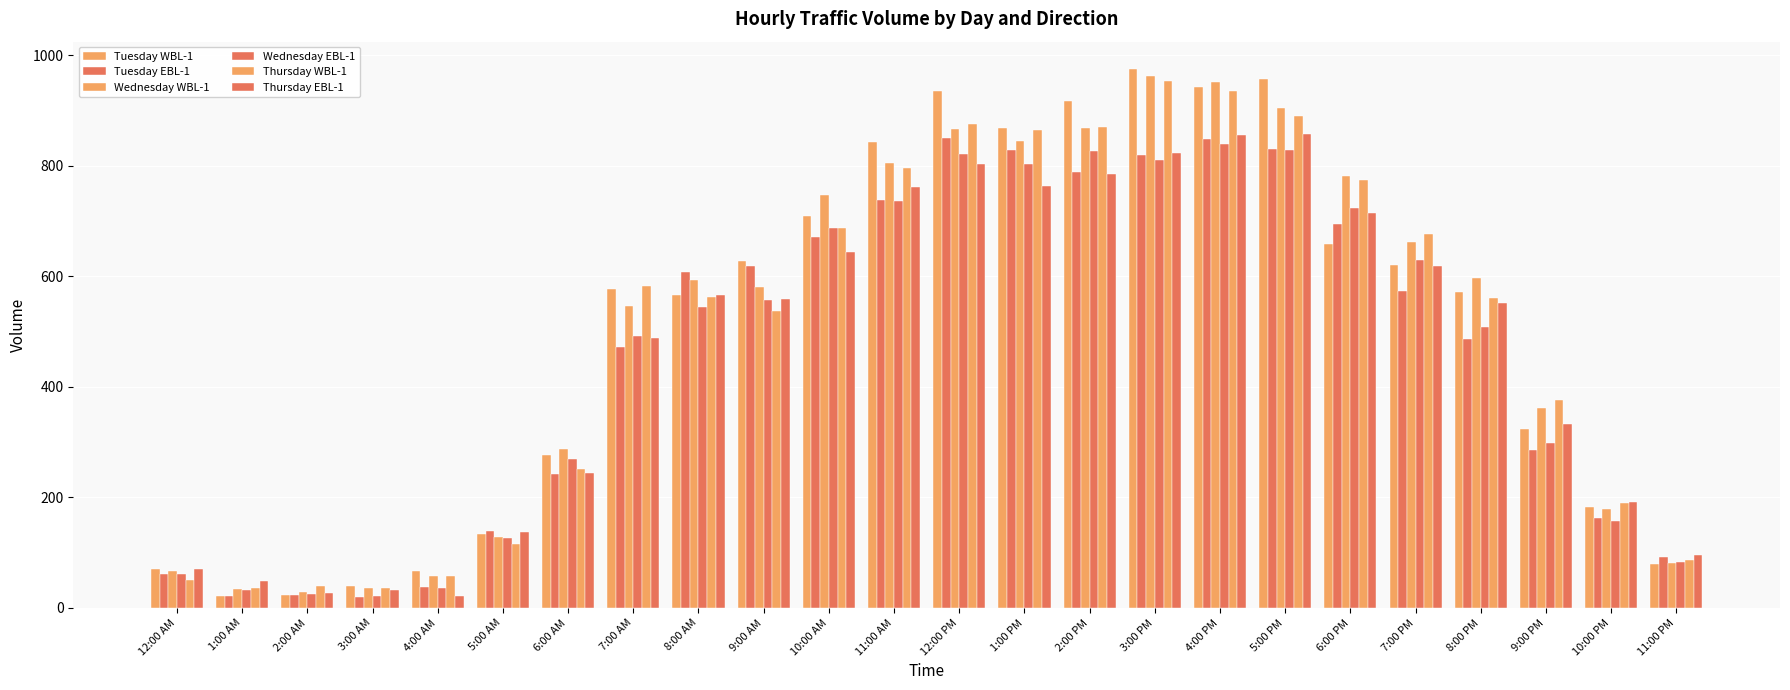

How many bars are there in total?

144